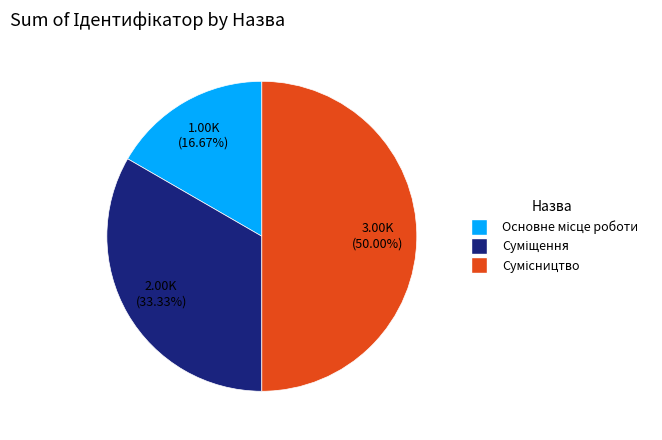

To the nearest percent, what portion does Основне місце роботи represent?

17%